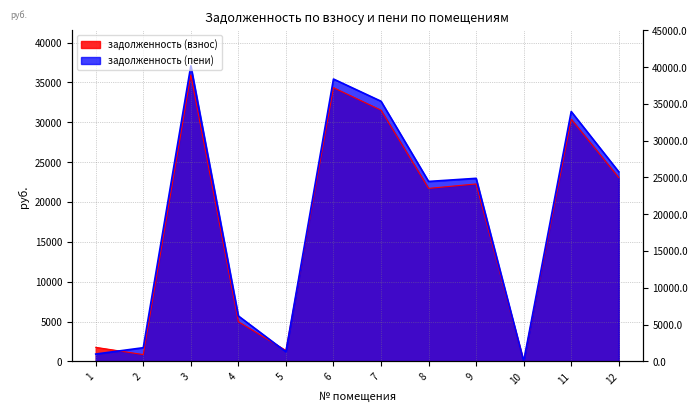

At which label is задолженность (взнос) closest to 17972?

8